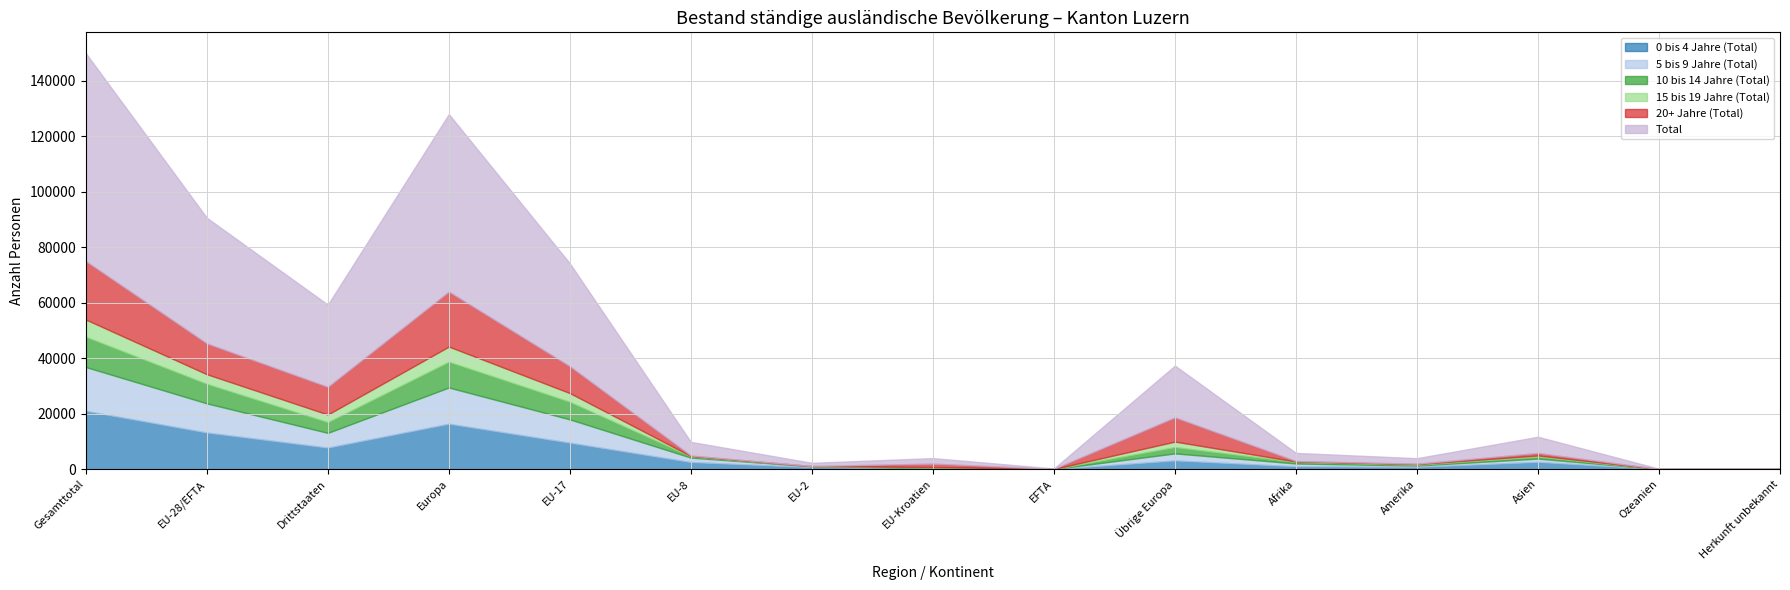

Does the chart have visible grid lines?

Yes